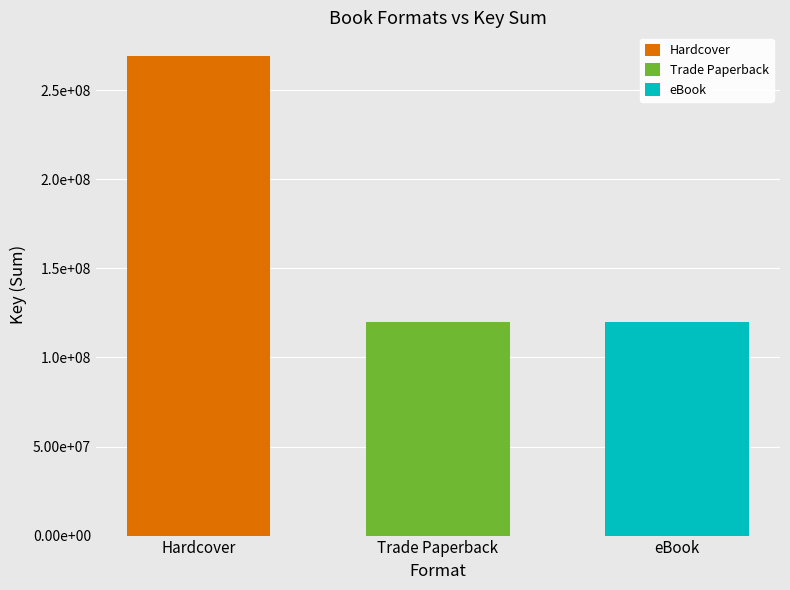

Does the chart contain any negative values?

No